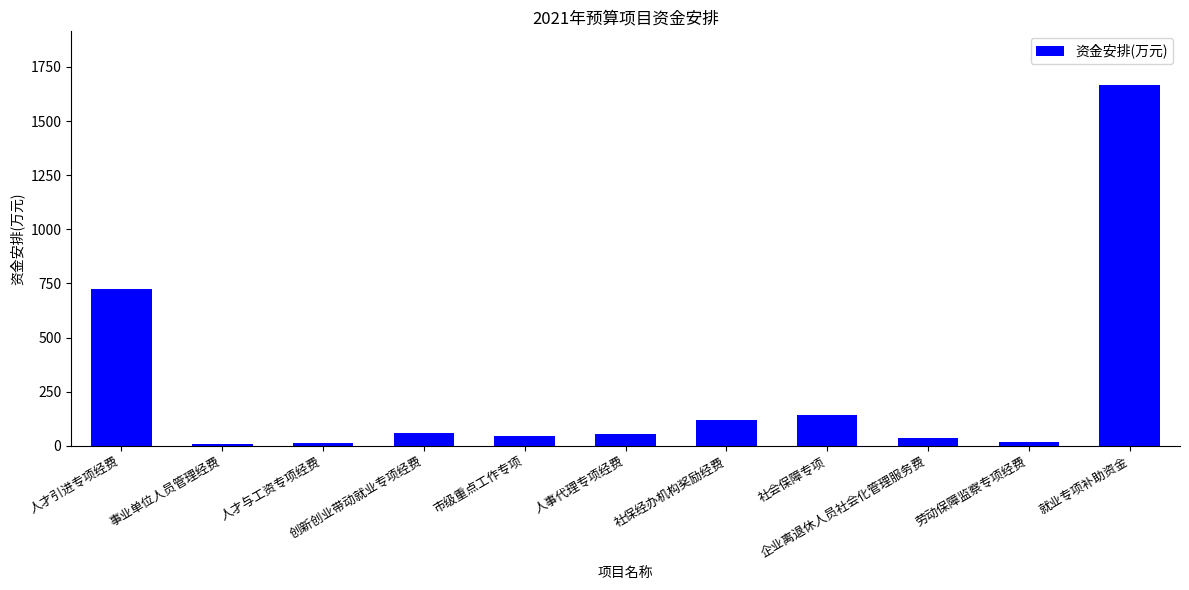

Are the bars grouped side by side (vs. stacked)?

No